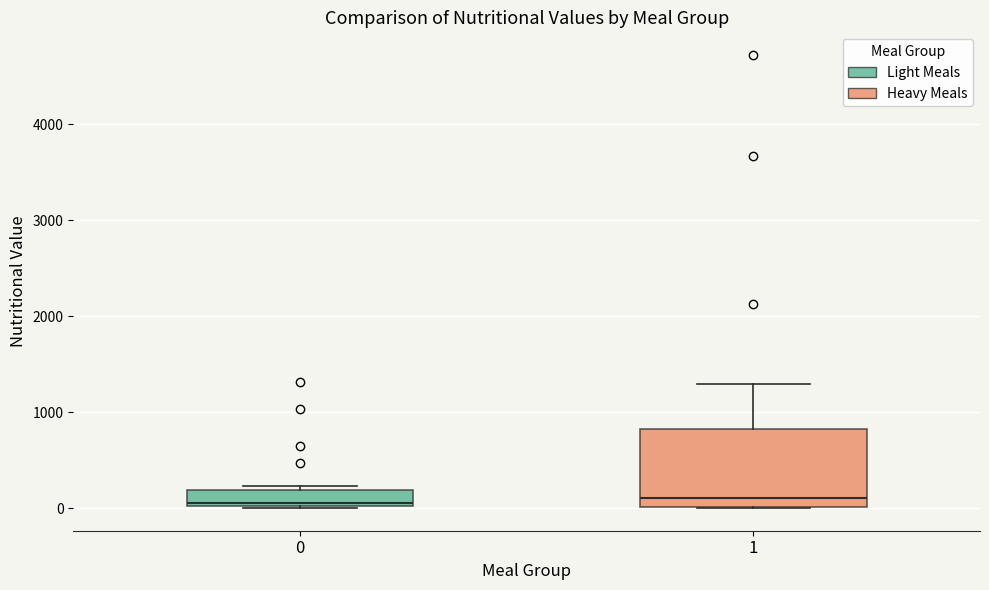

Which box is the tallest, from its lower edge to its upper edge?

1